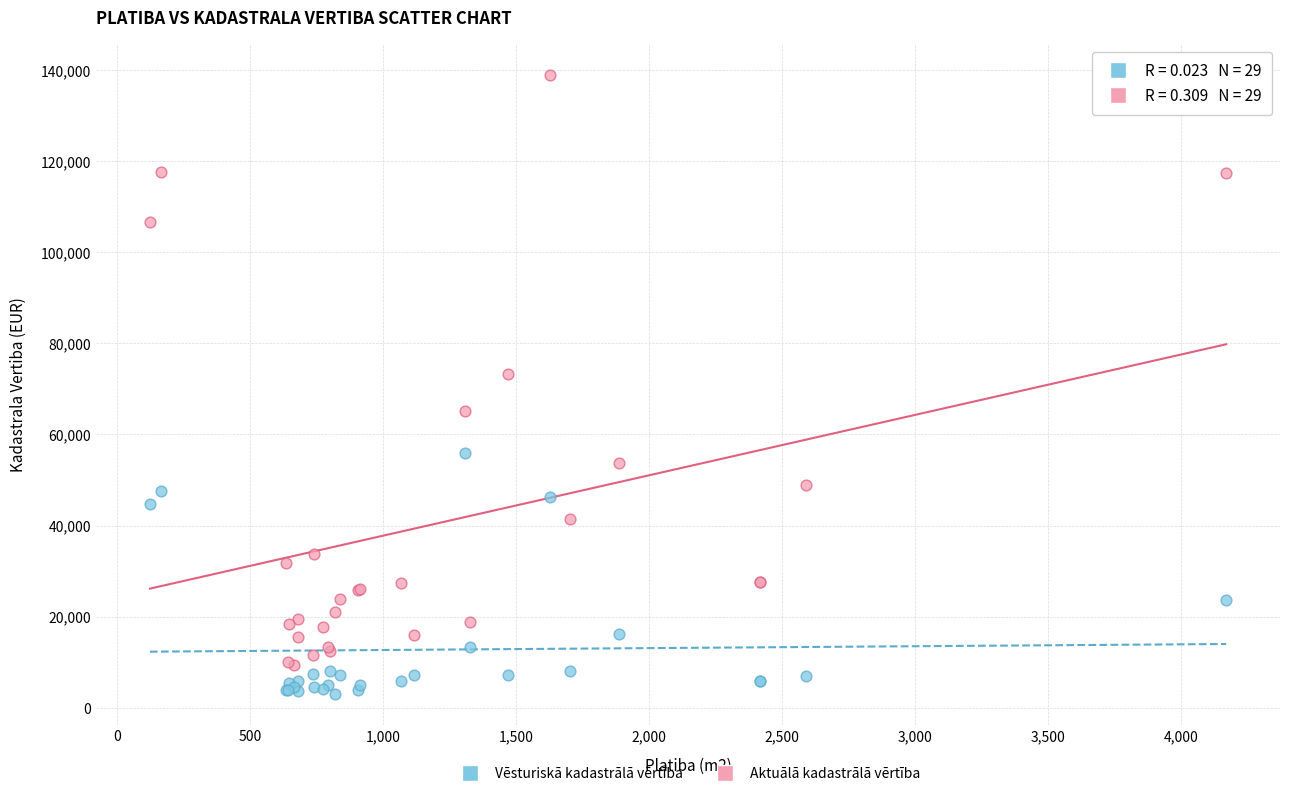

Which series reaches the maximum Y coordinate?

Aktuālā kadastrālā vērtība